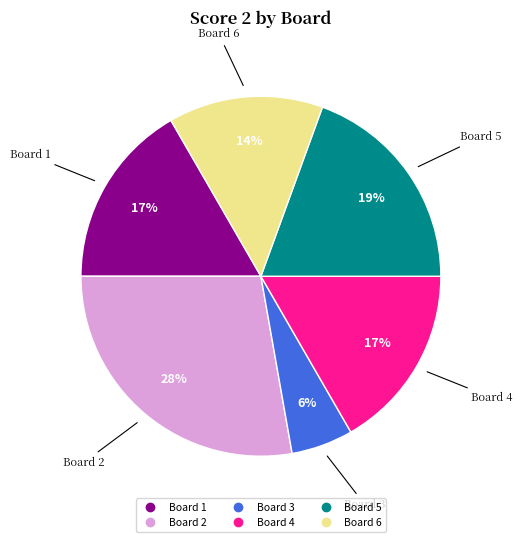

To the nearest percent, what is the difference between the largest and smallest slice percentages?

22%